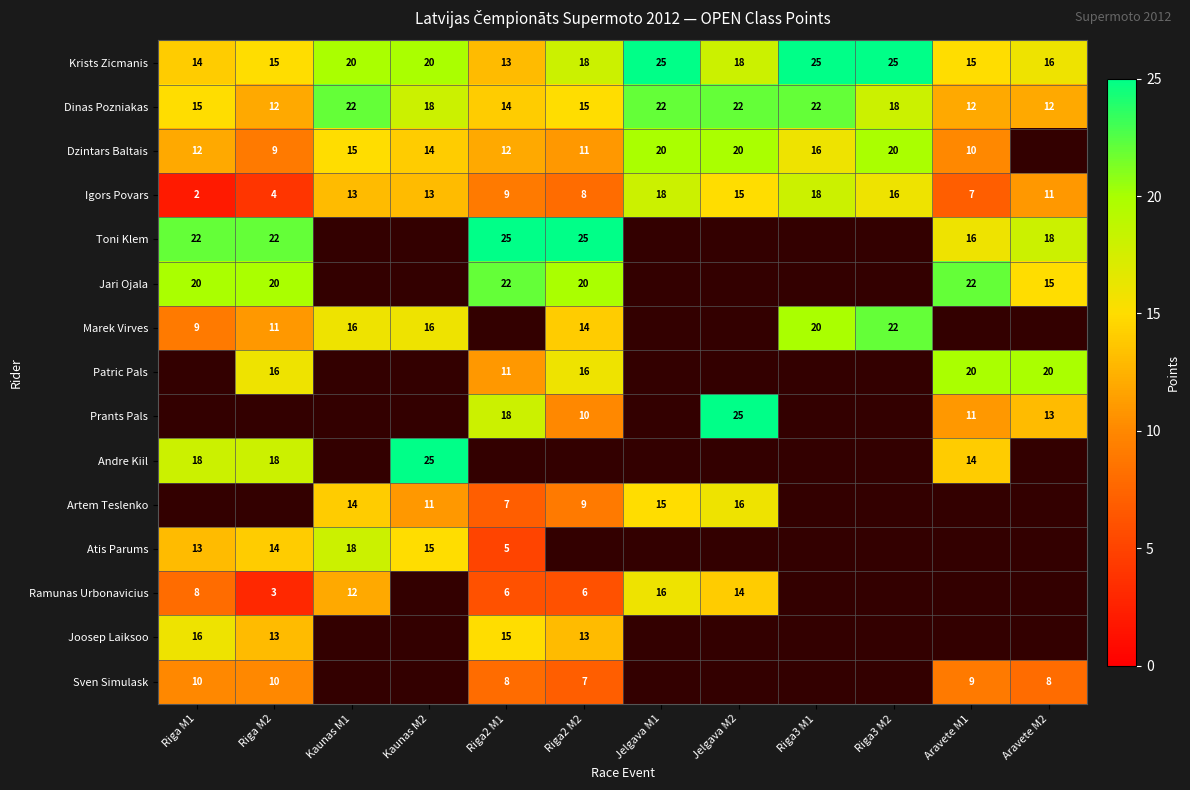

The Igors Povars series shows 21 at Kaunas M1. True or false?

False